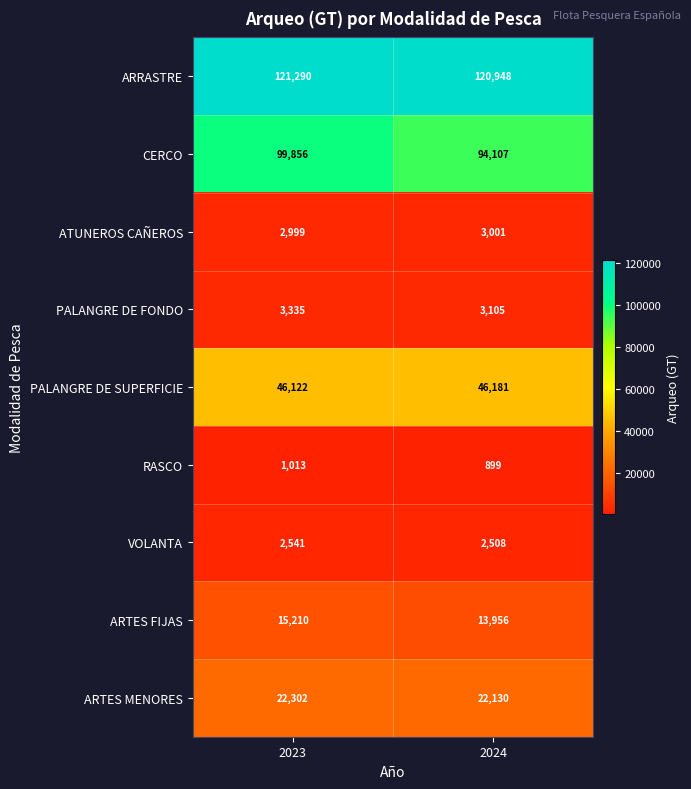

The value of ATUNEROS CAÑEROS at 2024 is 3001. True or false?

True